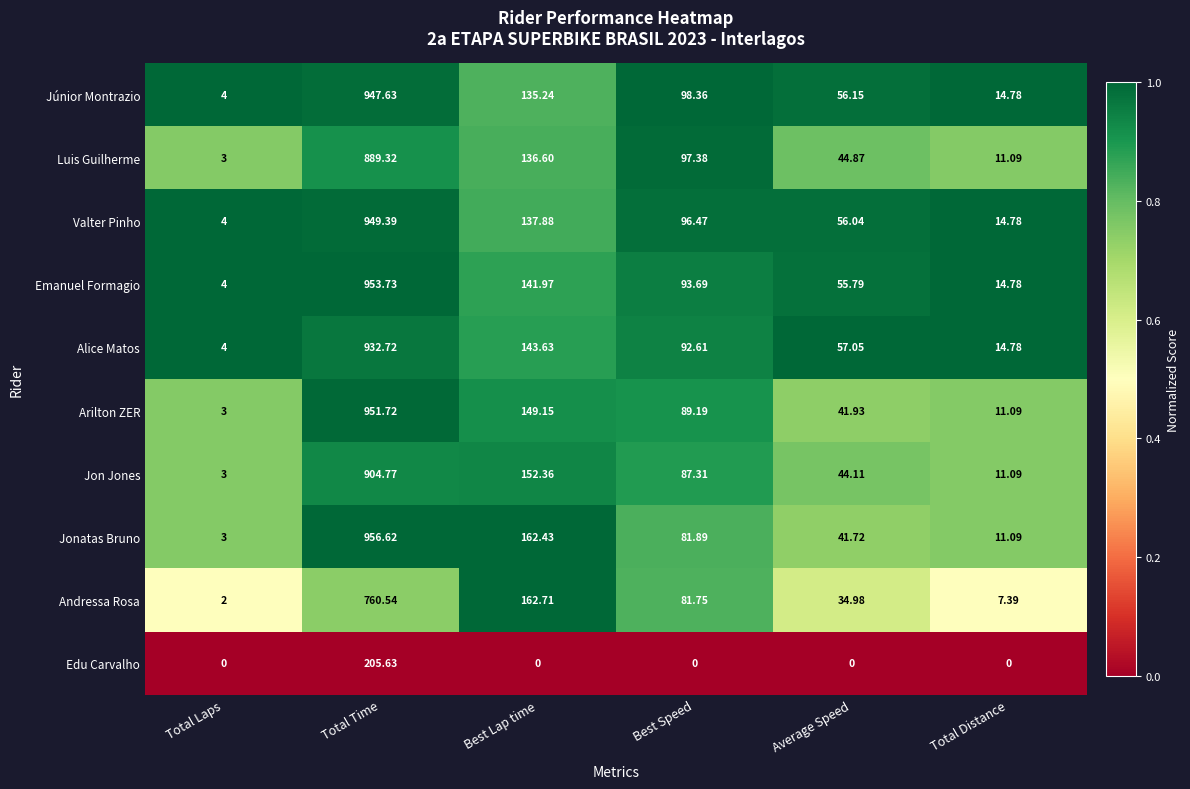

Which series has the largest total across all categories?

Emanuel Formagio